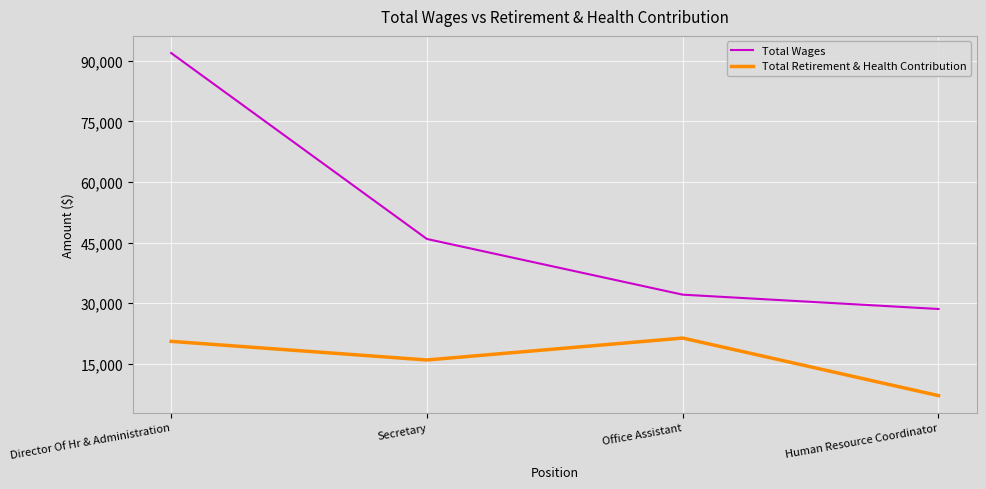

What is the difference between the highest and lowest values at Director Of Hr & Administration?

71356